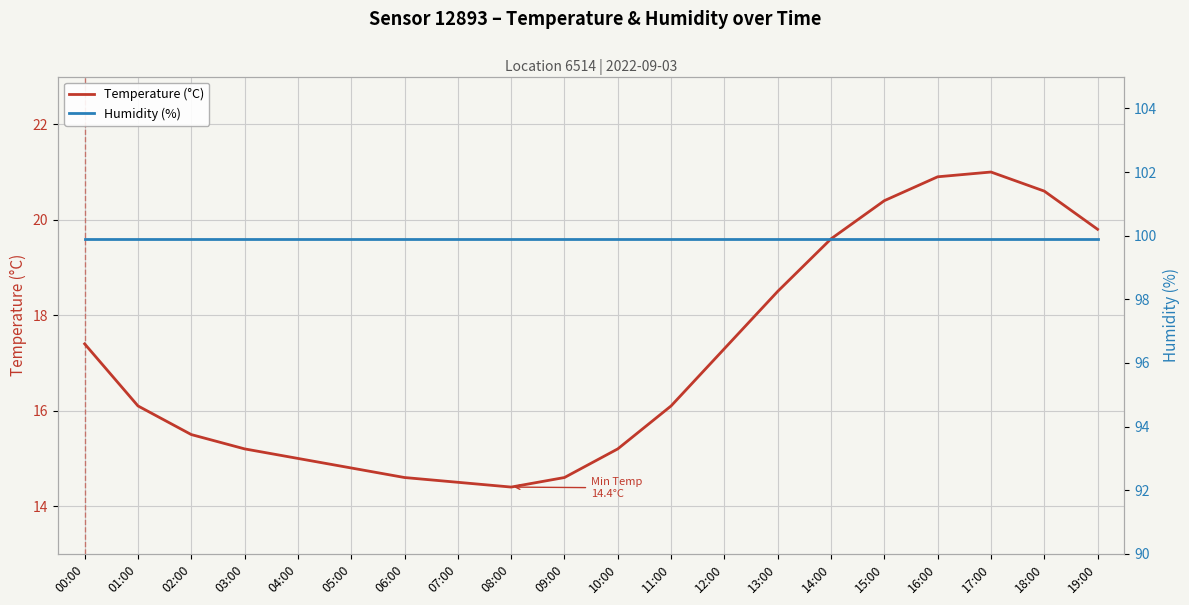

Where is Humidity (%) nearest to the value 99?

00:00